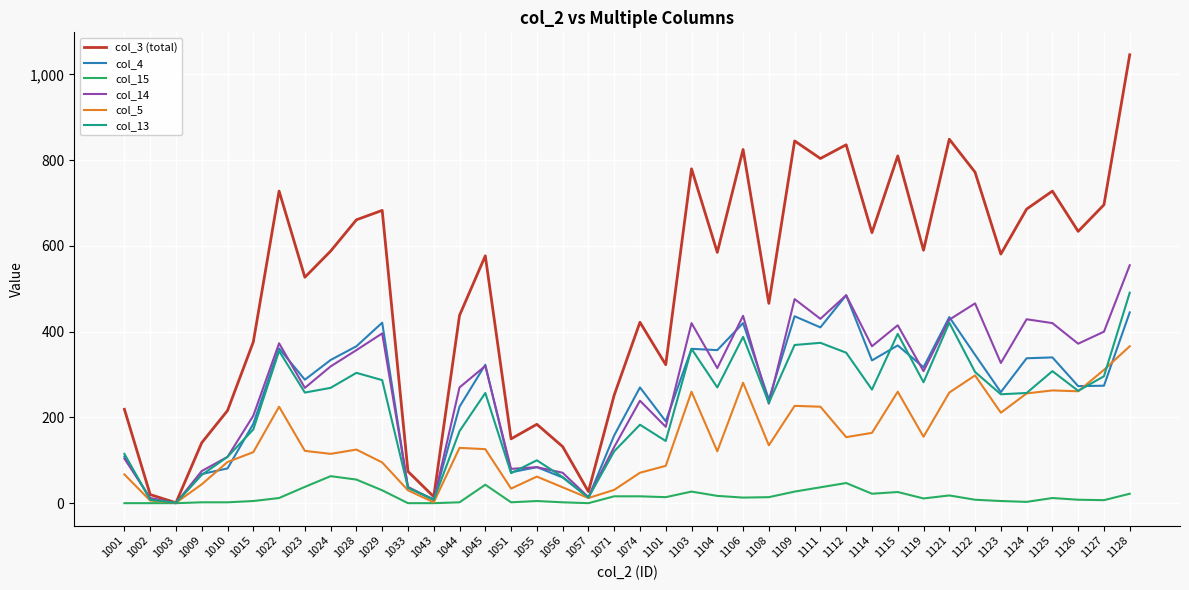

Which series has the widest spread of values?

col_3 (total)